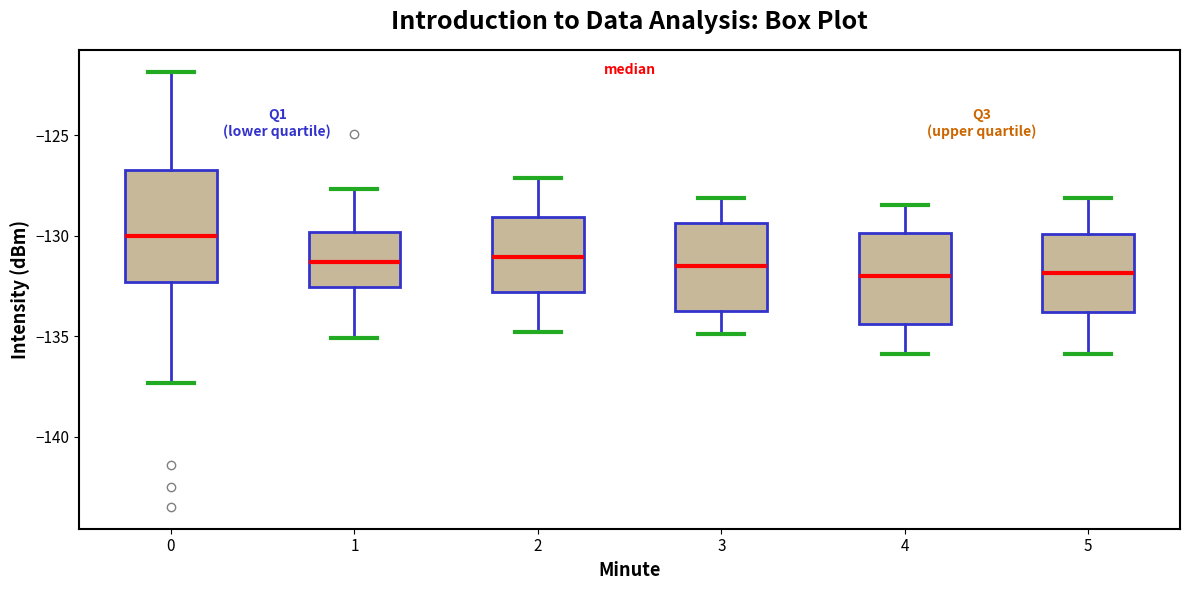

Where is the lower edge of the box at x = 1 on the y-axis? The values are not printed on the chart, so give them approximately, as read against the axis.

-132.5